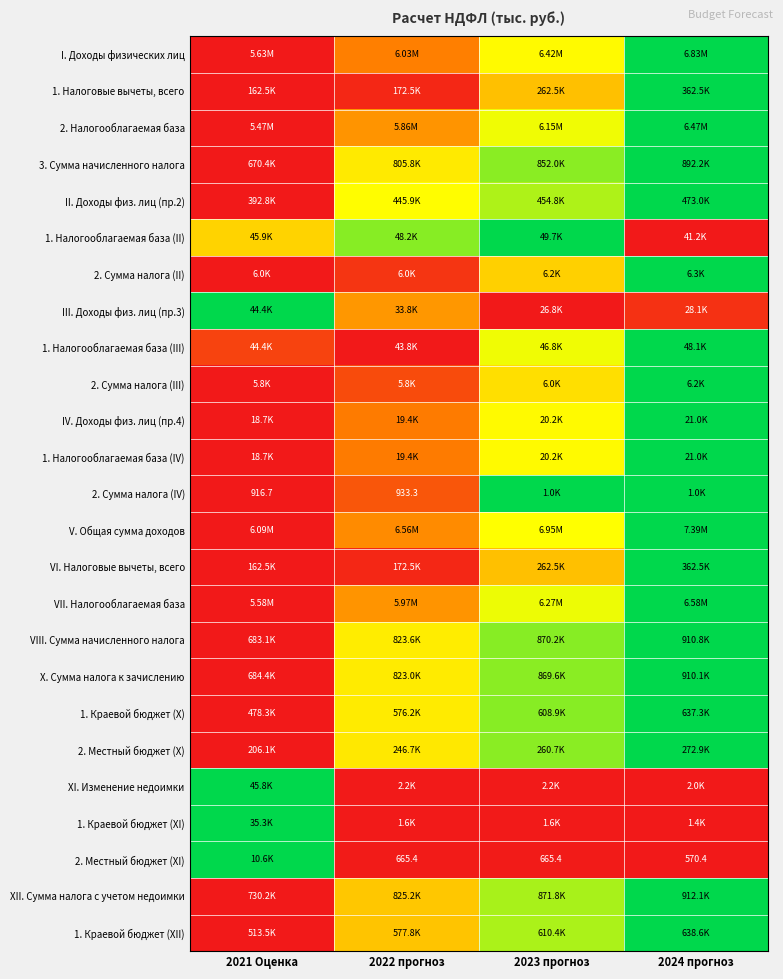

Between 2021 Оценка and 2023 прогноз, which is larger?

2023 прогноз